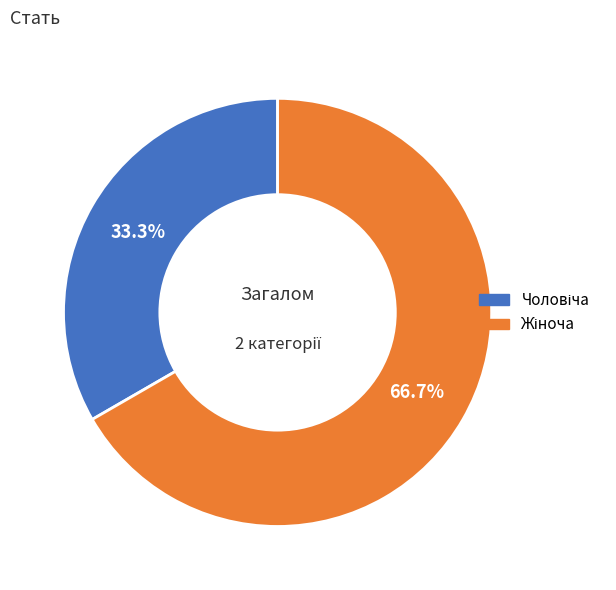

To the nearest percent, what is the difference between the largest and smallest slice percentages?

33%